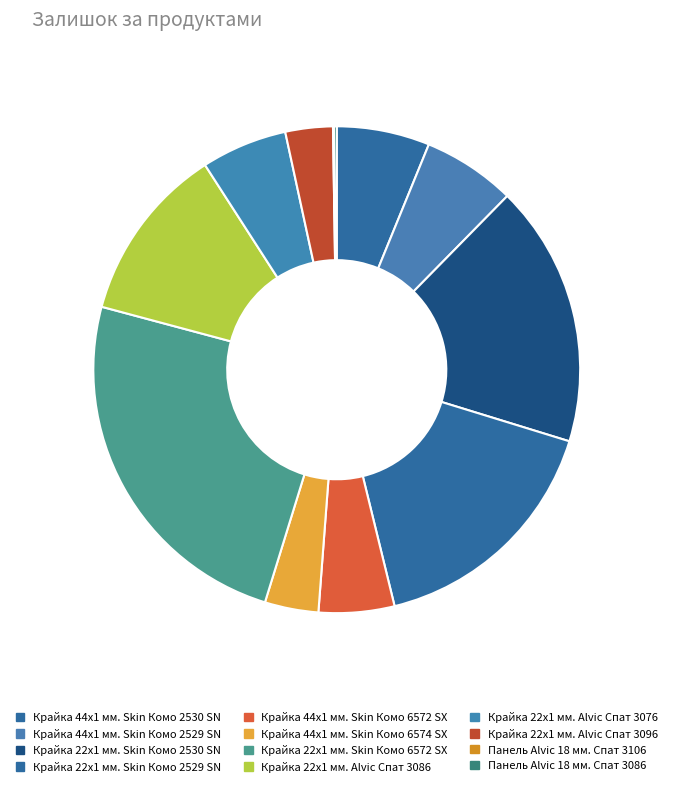

Rank the categories by value from lowest to highest.

Панель Alvic 18 мм. Спат 3106, Панель Alvic 18 мм. Спат 3086, Крайка 22x1 мм. Alvic Спат 3096, Крайка 44x1 мм. Skin Комо 6574 SX, Крайка 44x1 мм. Skin Комо 6572 SX, Крайка 22x1 мм. Alvic Спат 3076, Крайка 44x1 мм. Skin Комо 2530 SN, Крайка 44x1 мм. Skin Комо 2529 SN, Крайка 22x1 мм. Alvic Спат 3086, Крайка 22x1 мм. Skin Комо 2529 SN, Крайка 22x1 мм. Skin Комо 2530 SN, Крайка 22x1 мм. Skin Комо 6572 SX